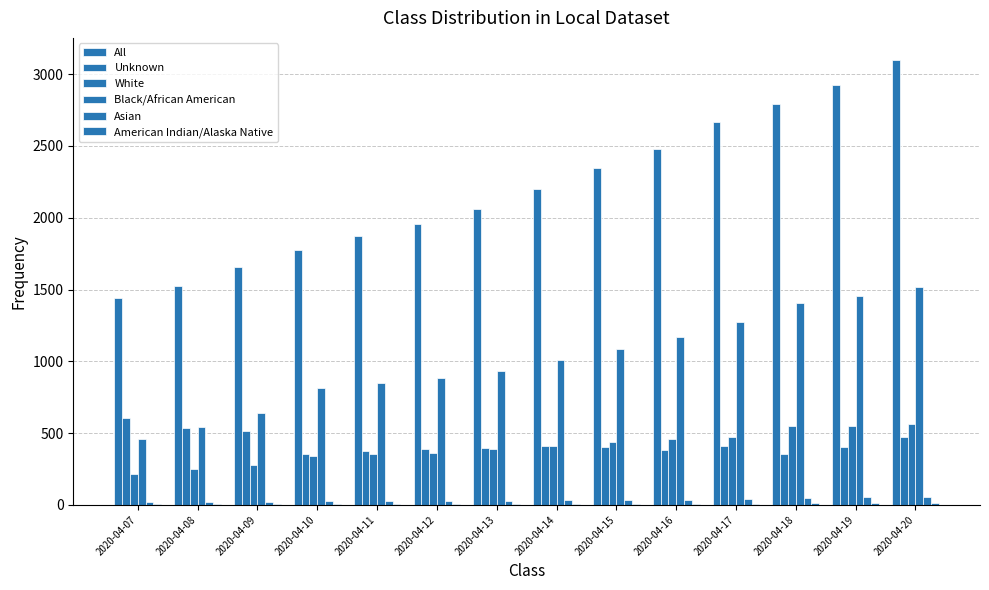

What is the total value across all series at 2020-04-19?

5408